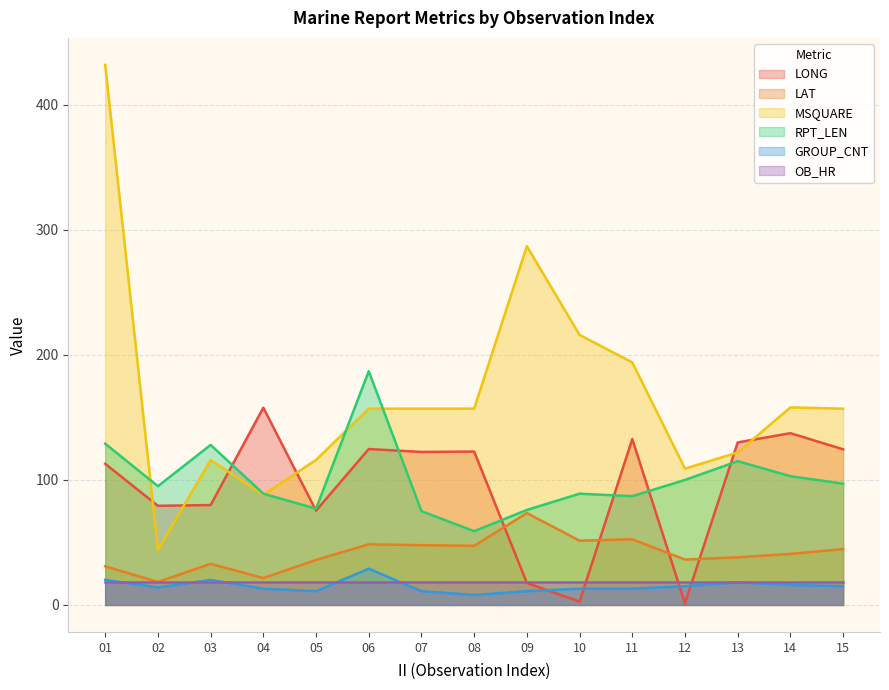

How many values in the LONG series are below 122?

7